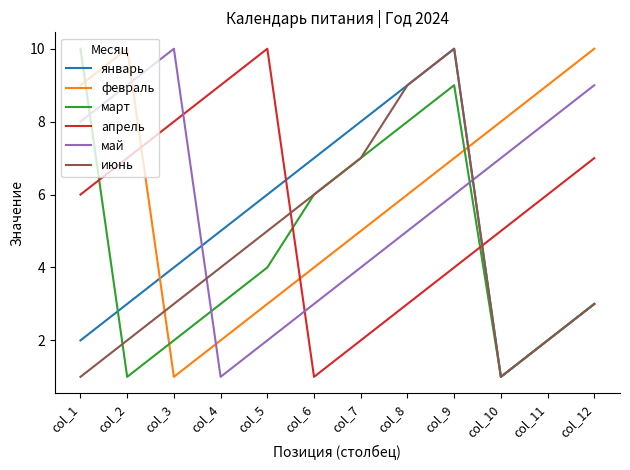

The февраль series shows 2 at col_5. True or false?

False